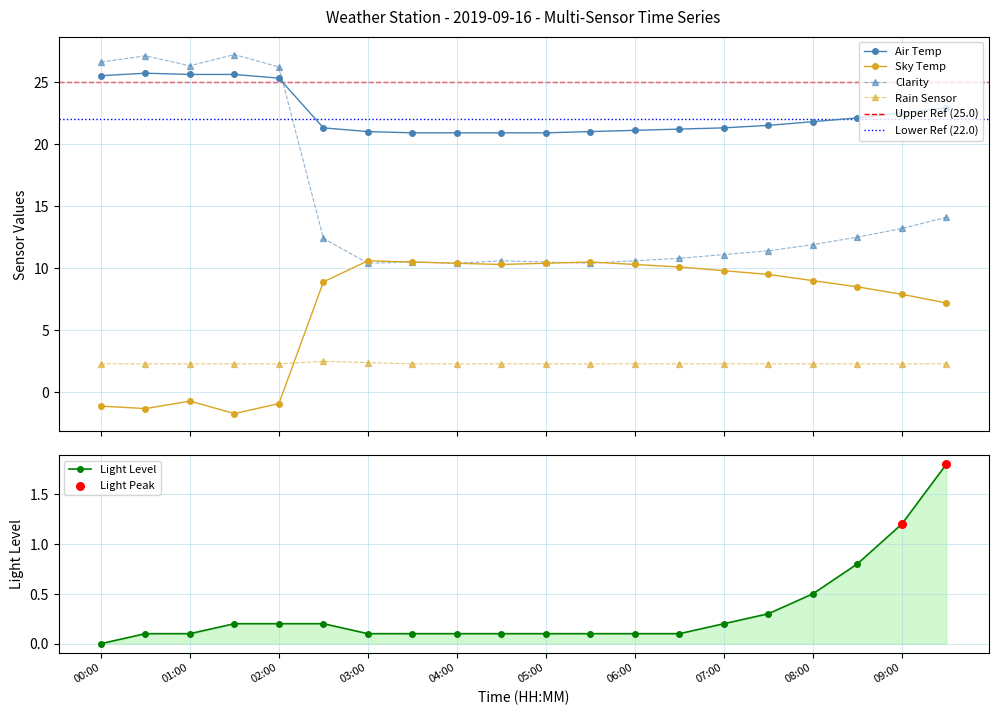

Which series has the largest total across all categories?

Air Temp